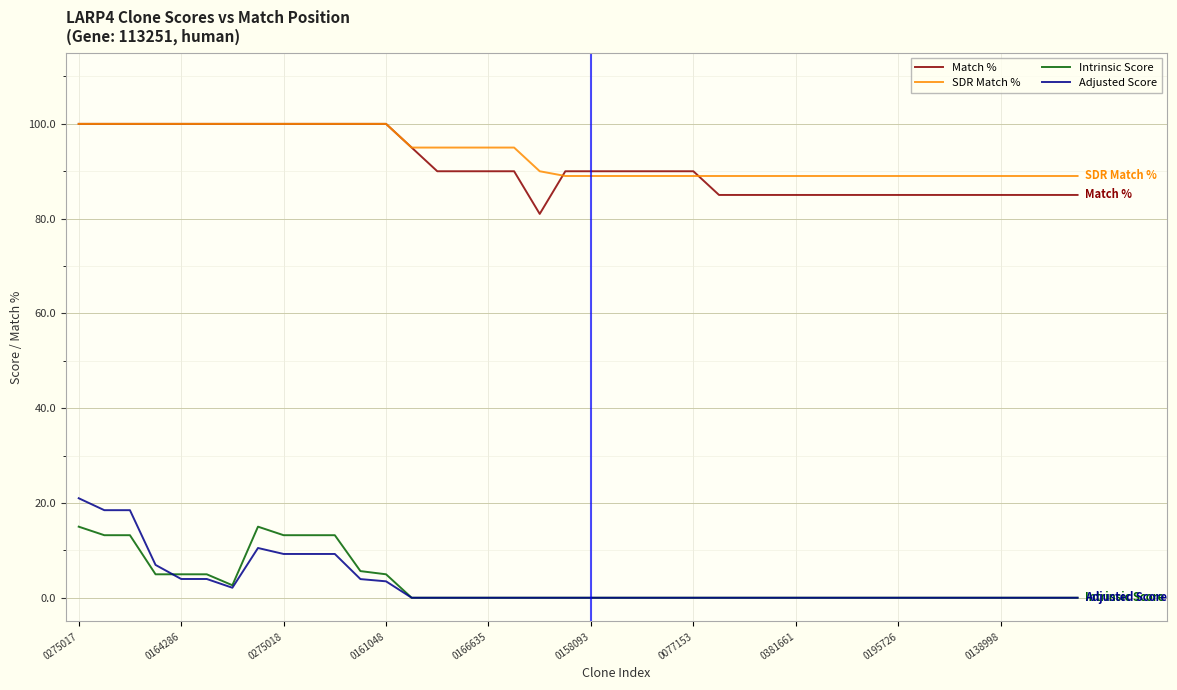

How many lines are shown in the chart?

4